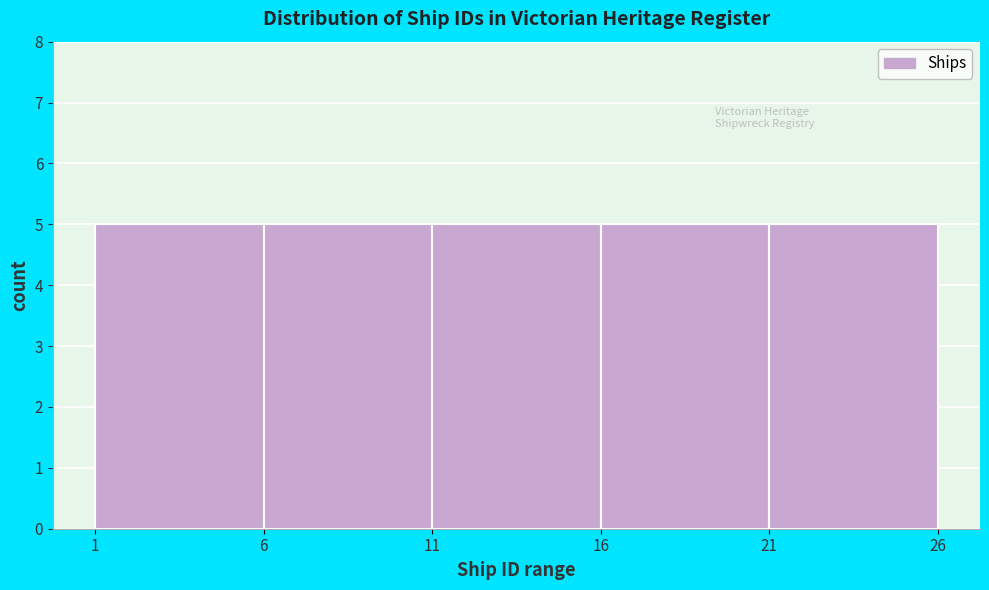

Reading left to right, transcribe this chart: for each bar, give the range it covers on the x-axis and its height. The values are not printed on the chart, so give them approximately, as read against the axis.

1 to 6: 5
6 to 11: 5
11 to 16: 5
16 to 21: 5
21 to 26: 5